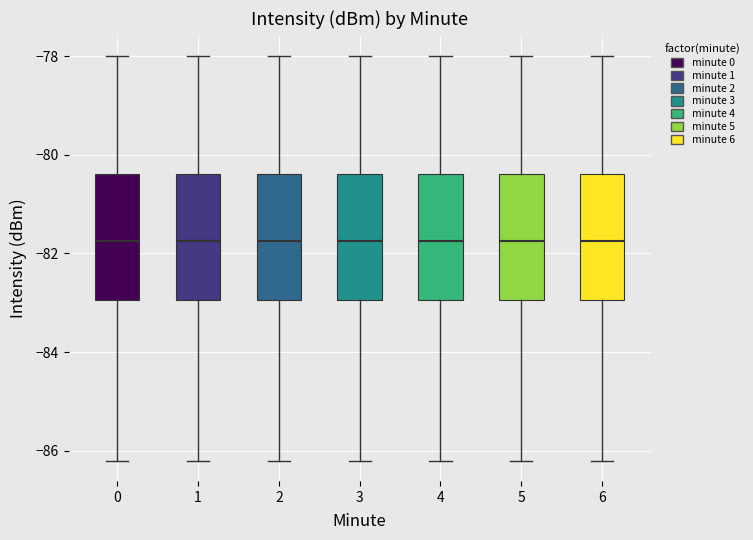

Reading left to right, transcribe this box plot: for each box, give where its median line is, the range the box spans, and where its two whiskers end, as read against the y-axis. The values are not printed on the chart, so give them approximately, as read against the axis.

0: median -81.8, box -83.0 to -80.4, whiskers -86.2 to -78.0
1: median -81.8, box -83.0 to -80.4, whiskers -86.2 to -78.0
2: median -81.8, box -83.0 to -80.4, whiskers -86.2 to -78.0
3: median -81.8, box -83.0 to -80.4, whiskers -86.2 to -78.0
4: median -81.8, box -83.0 to -80.4, whiskers -86.2 to -78.0
5: median -81.8, box -83.0 to -80.4, whiskers -86.2 to -78.0
6: median -81.8, box -83.0 to -80.4, whiskers -86.2 to -78.0